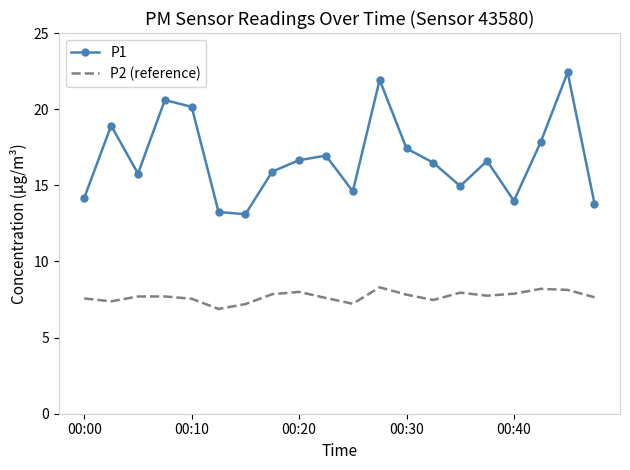

What is the minimum value for P2 (reference)?

6.9